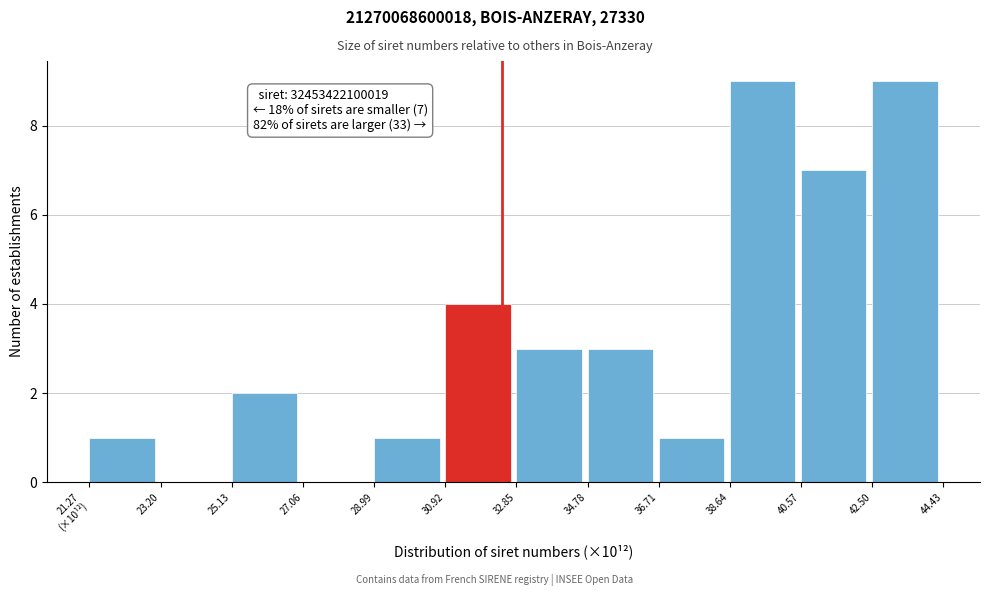

What is the maximum value shown in the chart?

9